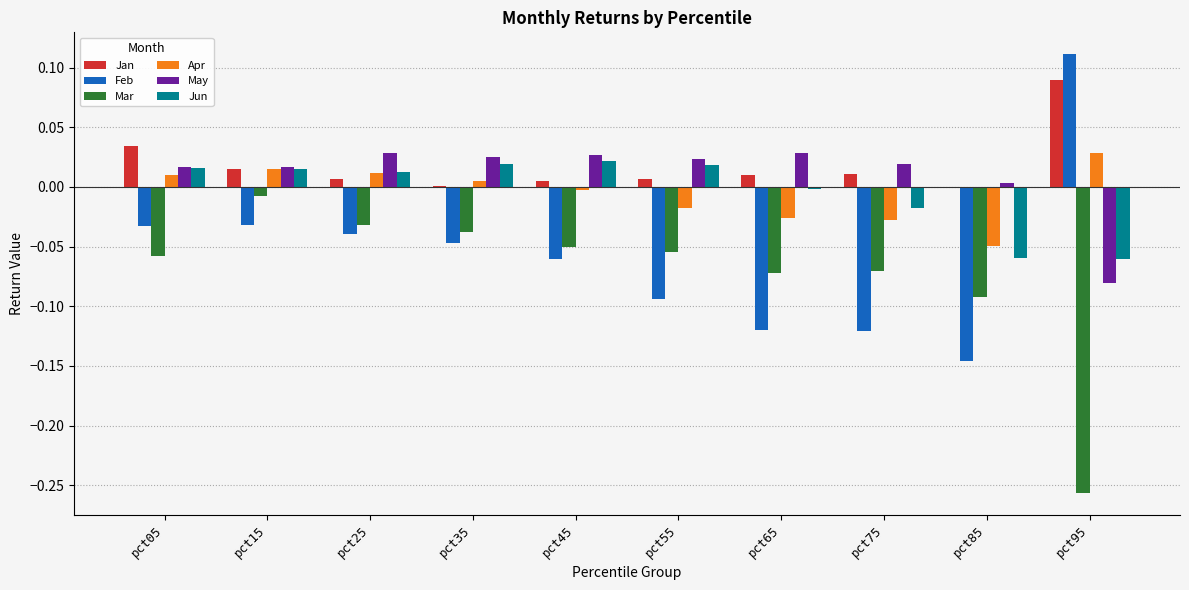

At which label does Jan reach its peak?

pct95